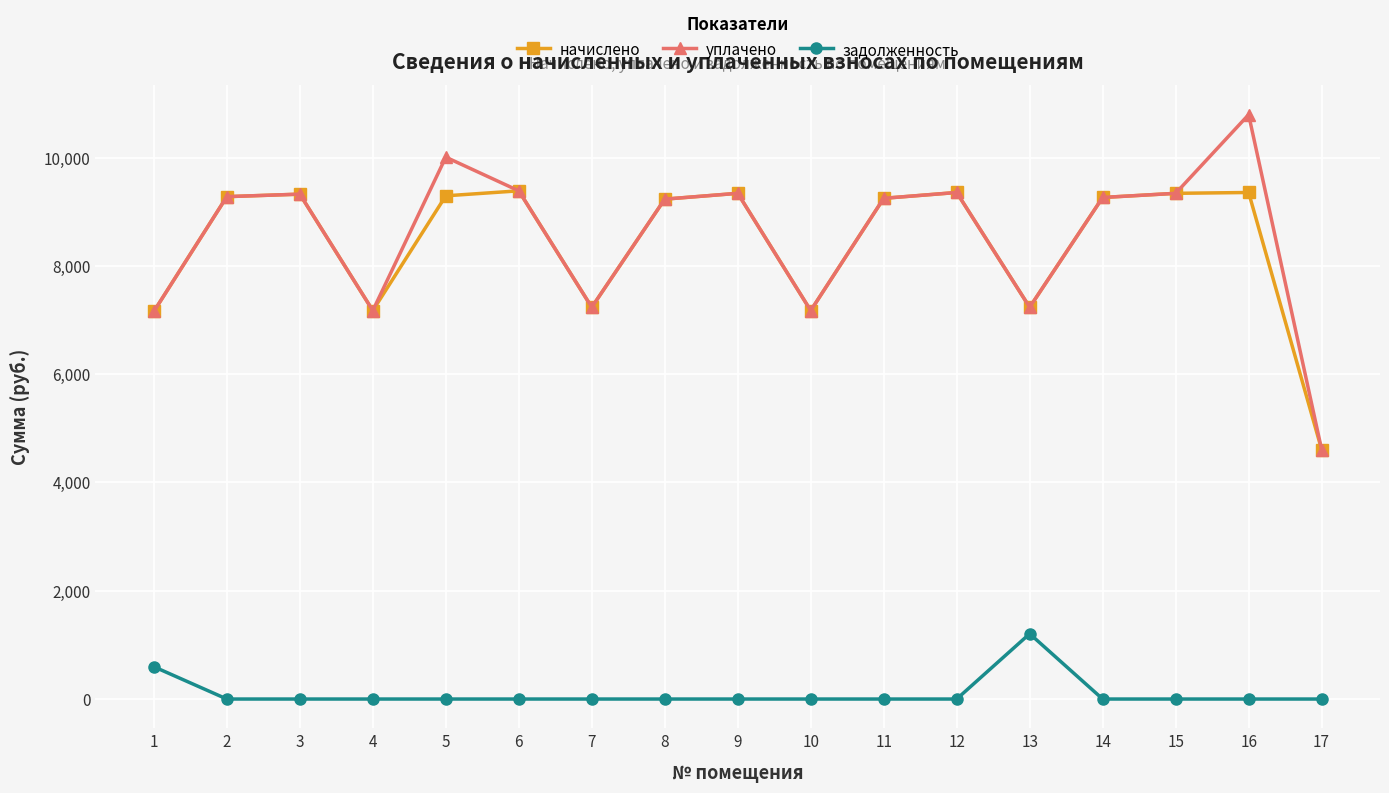

At how many categories does at least one series exceed 1470?

17